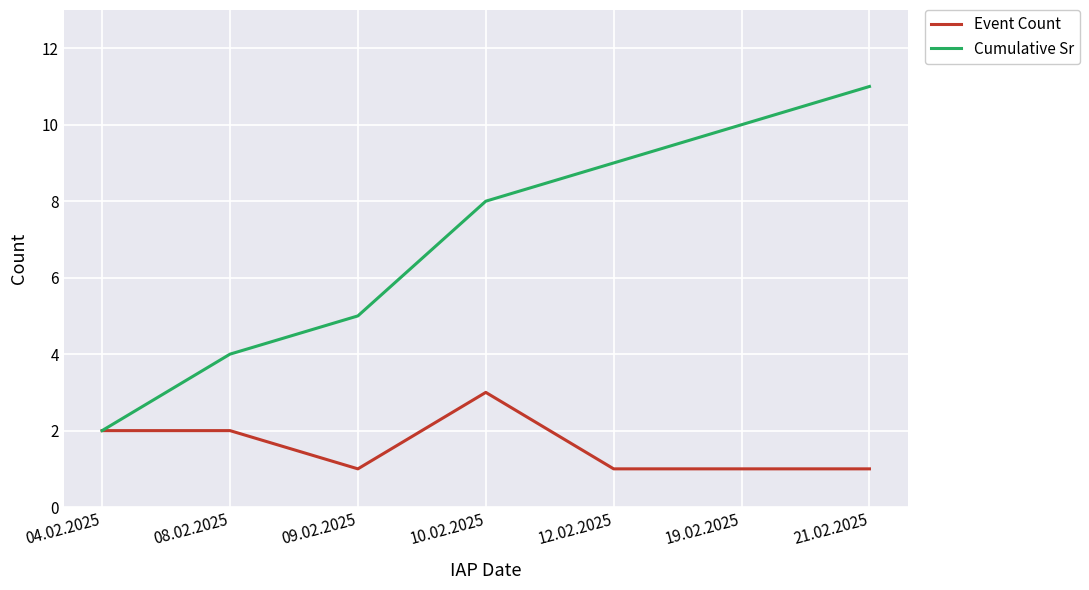

Reading right to left, extract all data points from this chart.

Event Count: 21.02.2025=1	19.02.2025=1	12.02.2025=1	10.02.2025=3	09.02.2025=1	08.02.2025=2	04.02.2025=2
Cumulative Sr: 21.02.2025=11	19.02.2025=10	12.02.2025=9	10.02.2025=8	09.02.2025=5	08.02.2025=4	04.02.2025=2